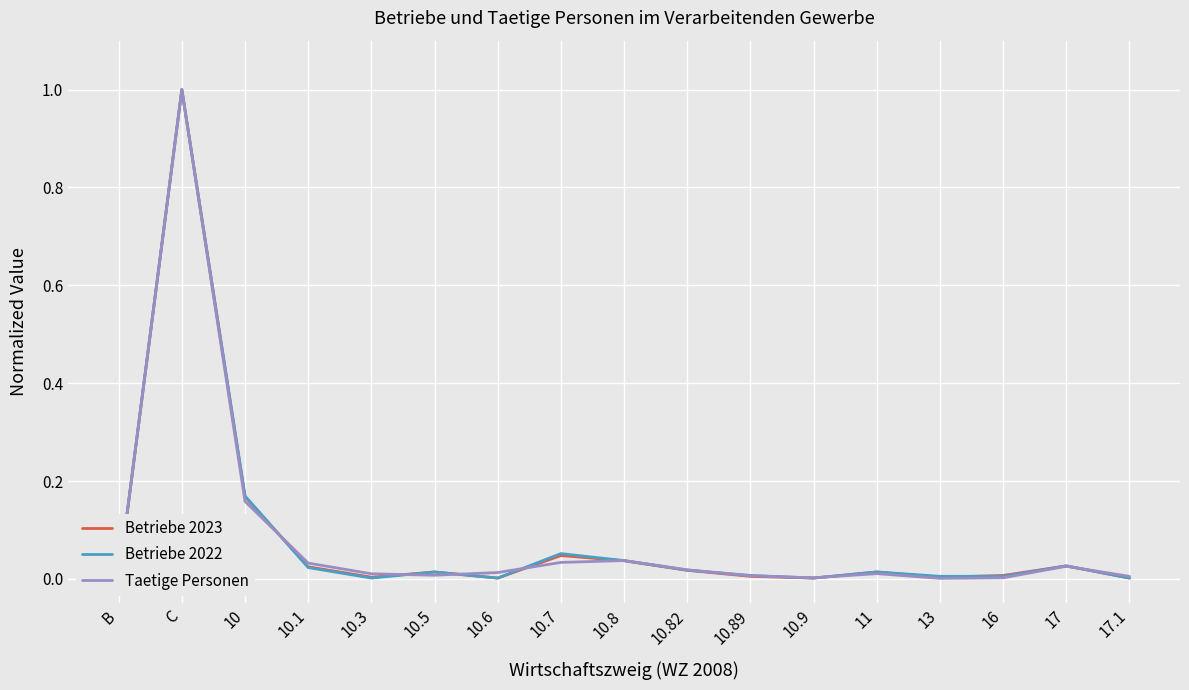

What position from the left is 11?

13